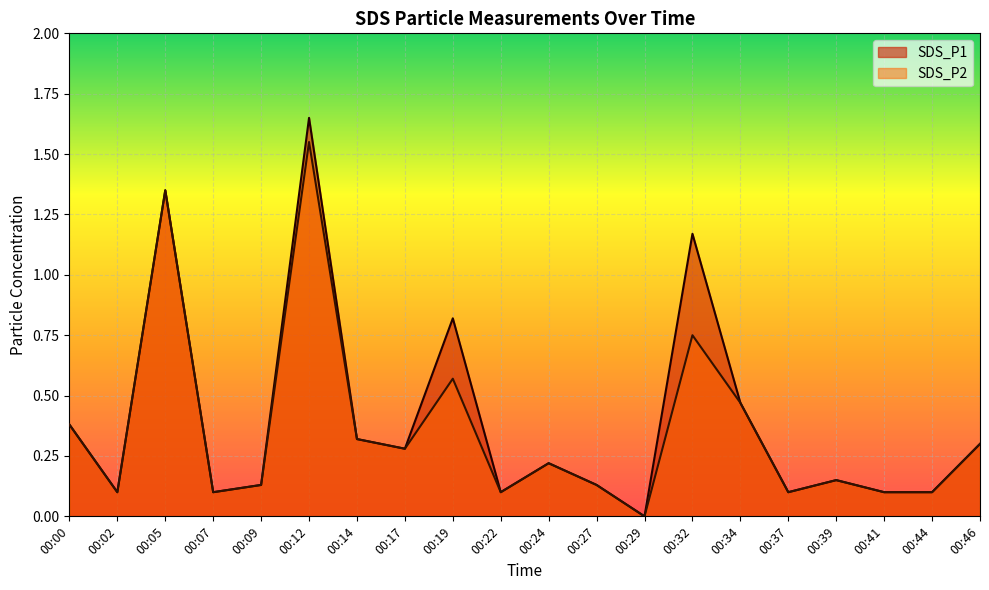

Which category has the highest value across all series?

00:12